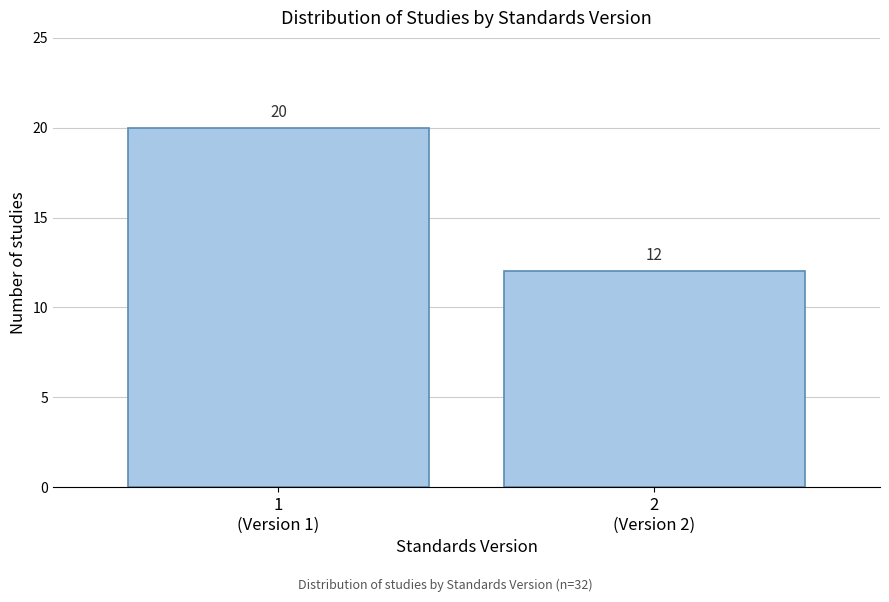

Reading left to right, list all the values displayed in this chart.

20	12